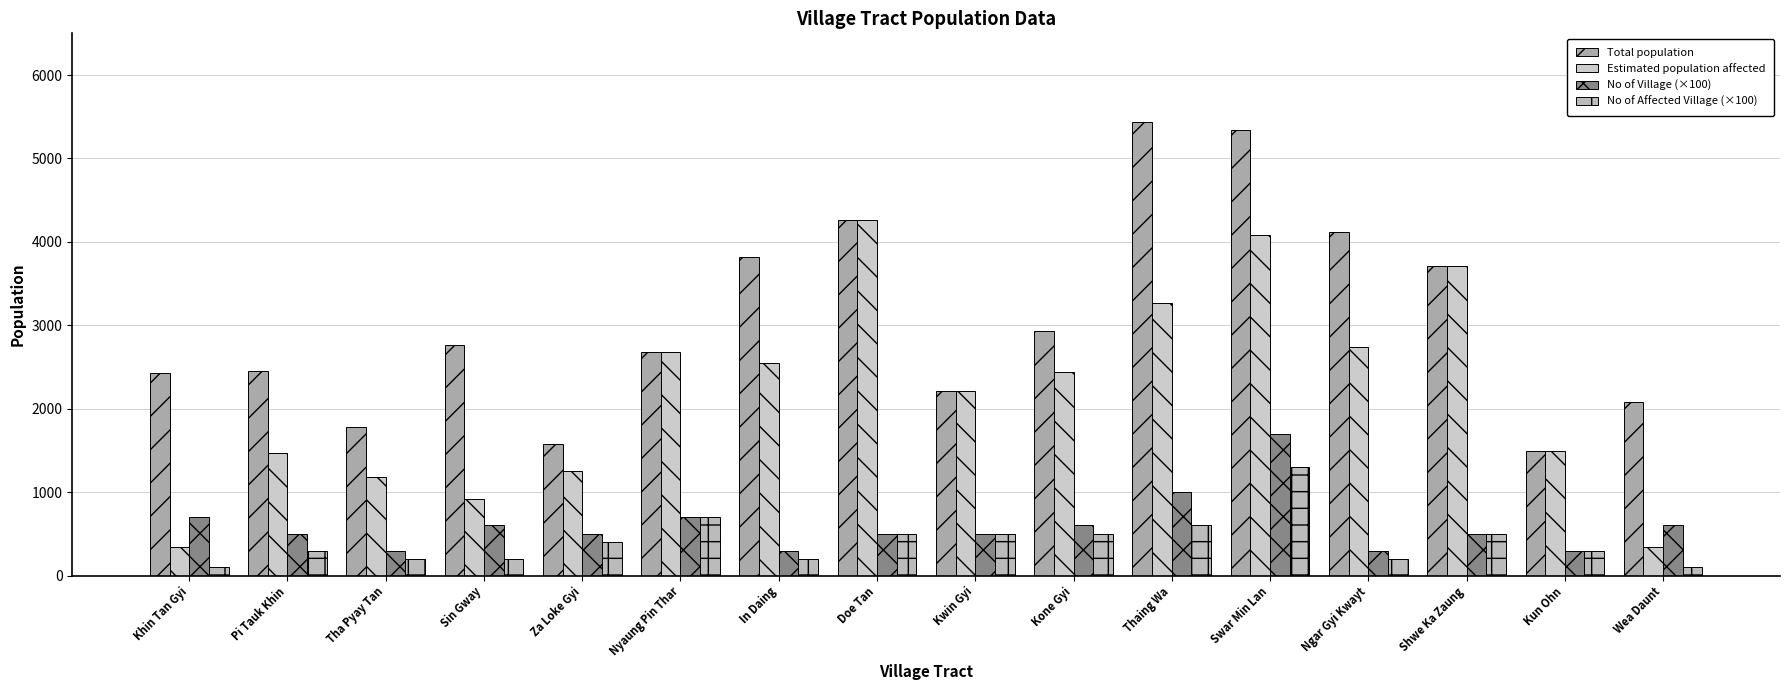

The Total population series shows 2868 at Doe Tan. True or false?

False